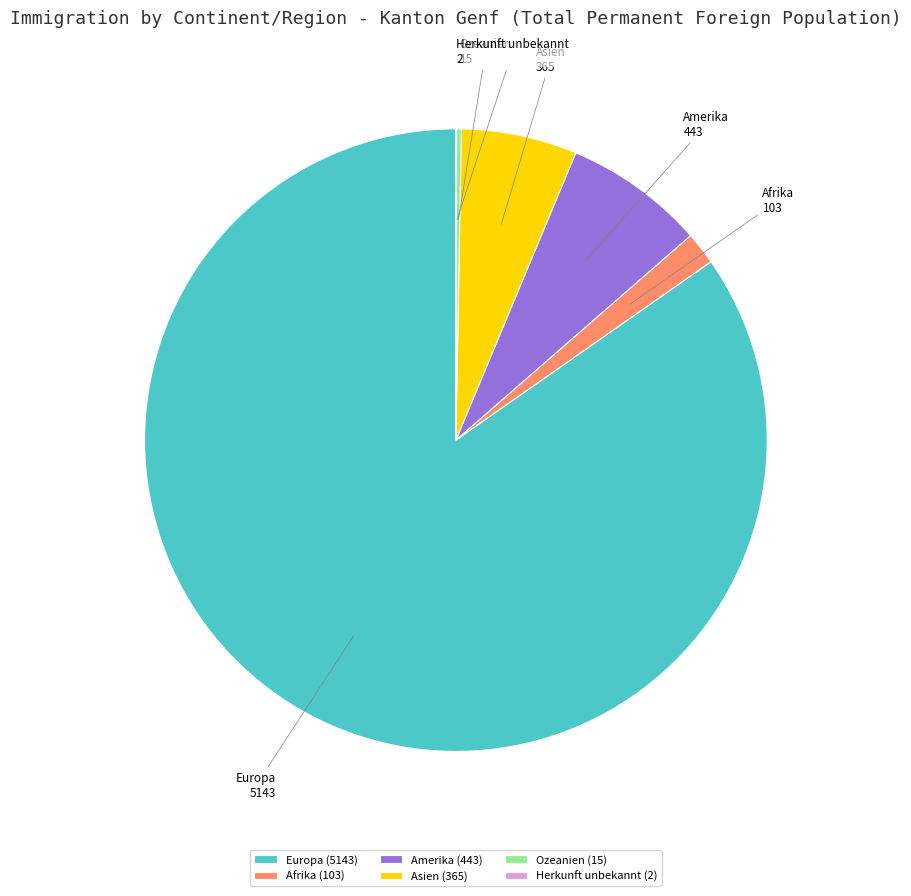

The Amerika slice represents 12% of the pie. True or false?

False